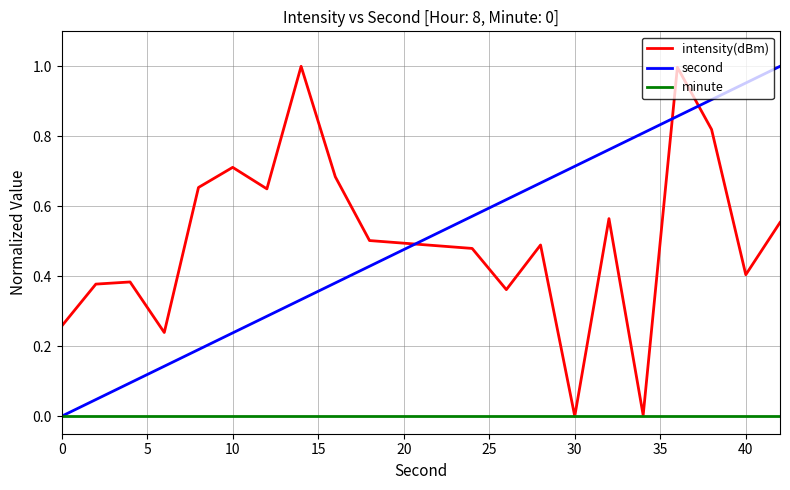

True or false: second has a value of 1.4 at 40.

False